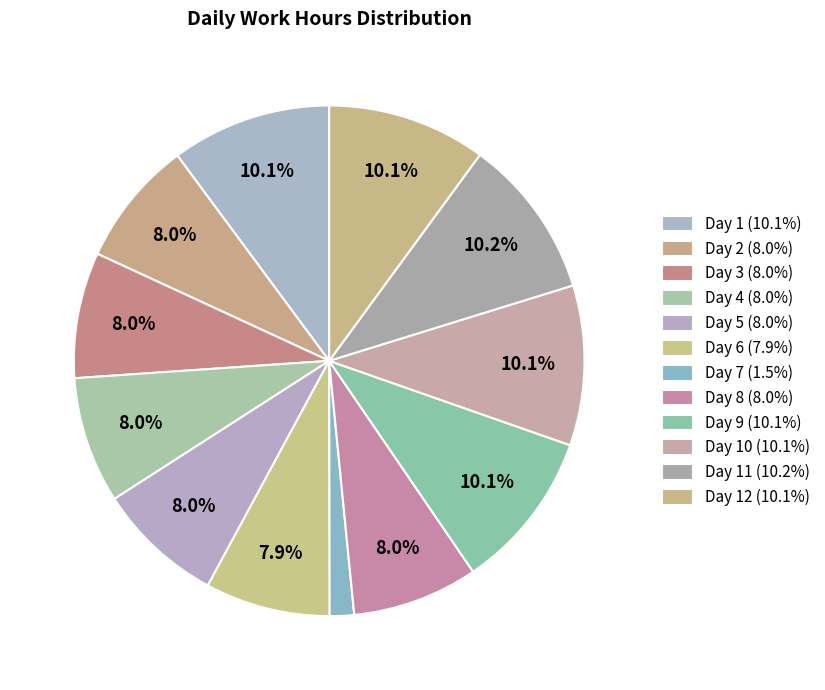

To the nearest percent, what is the difference between the largest and smallest slice percentages?

9%